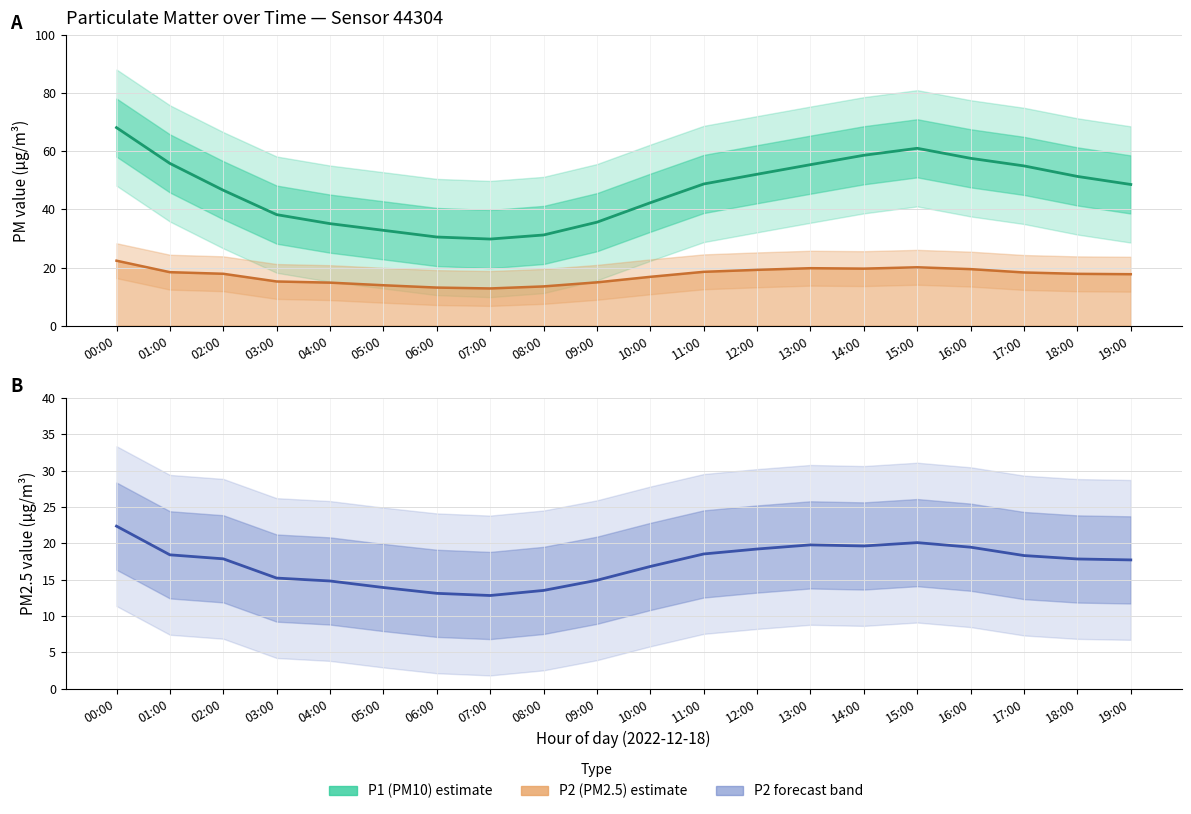

Does the chart have visible grid lines?

Yes